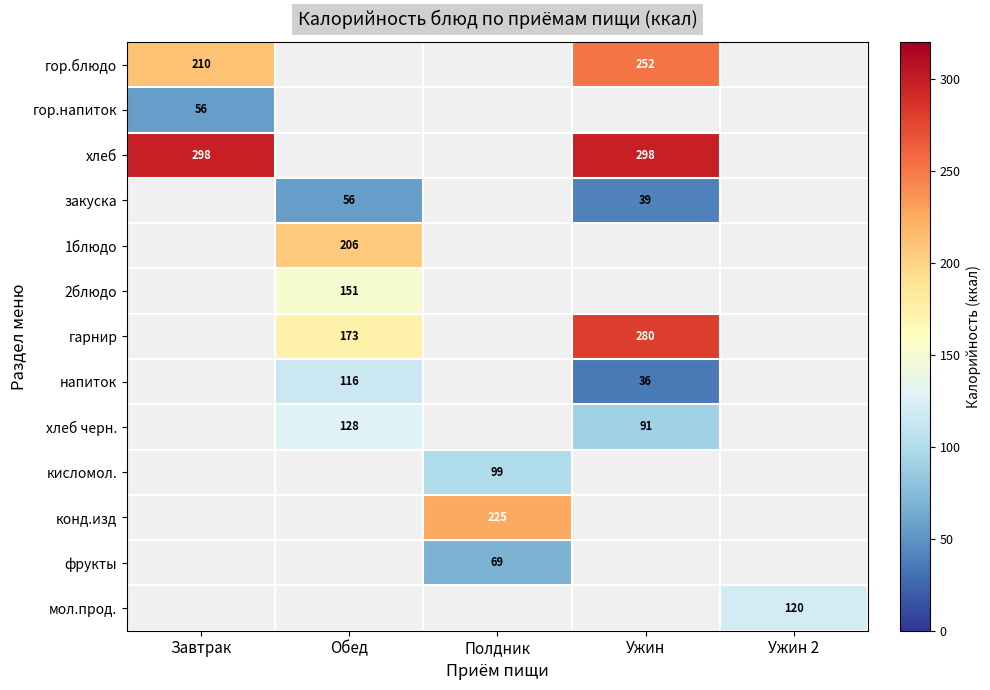

The гор.напиток series shows 56 at Завтрак. True or false?

True